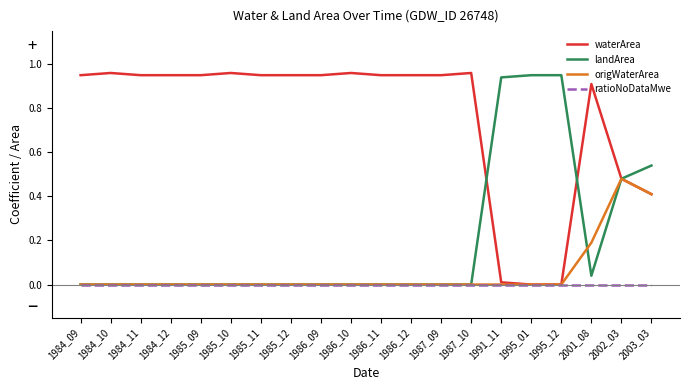

The value of waterArea at 1986_09 is 0.9. True or false?

True